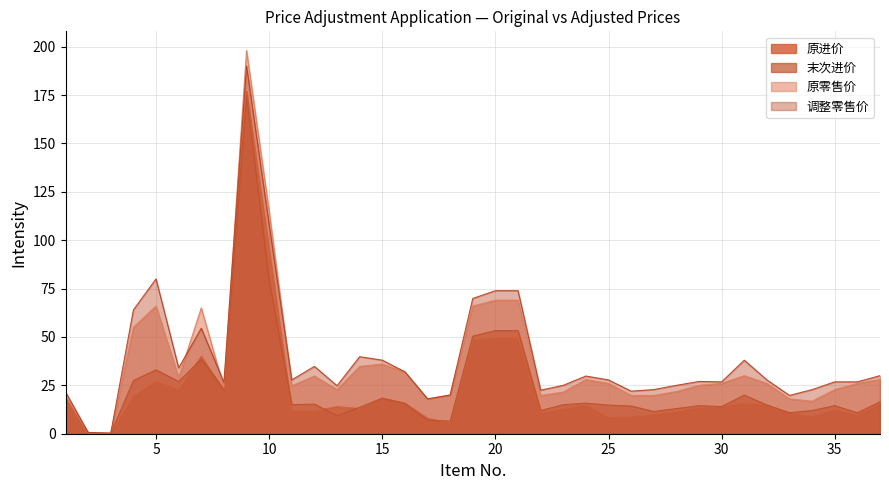

True or false: 调整零售价 and 原进价 intersect in this chart.

False